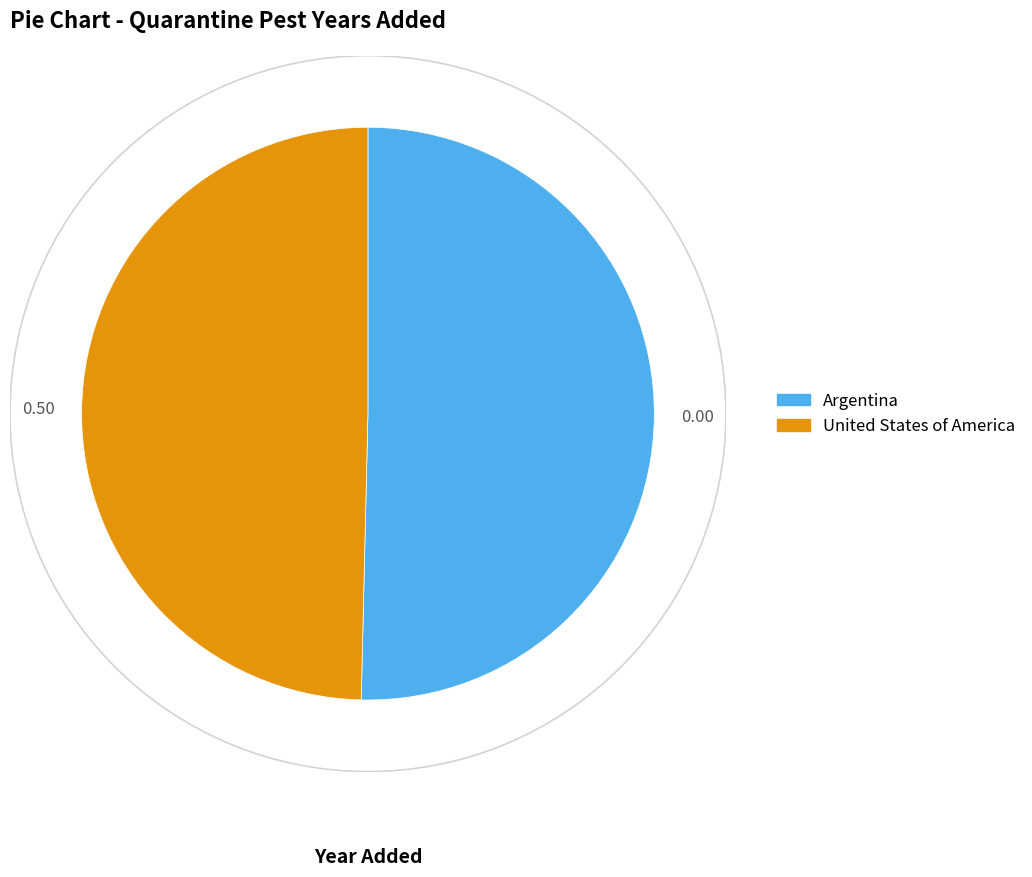

Which slice is the largest?

Argentina